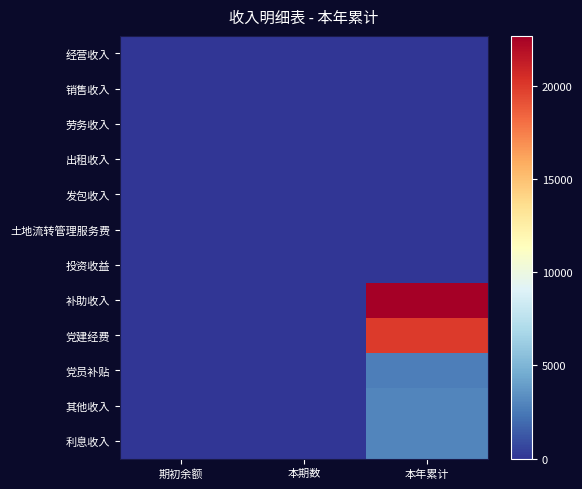

Which series has the largest range (max minus min)?

补助收入